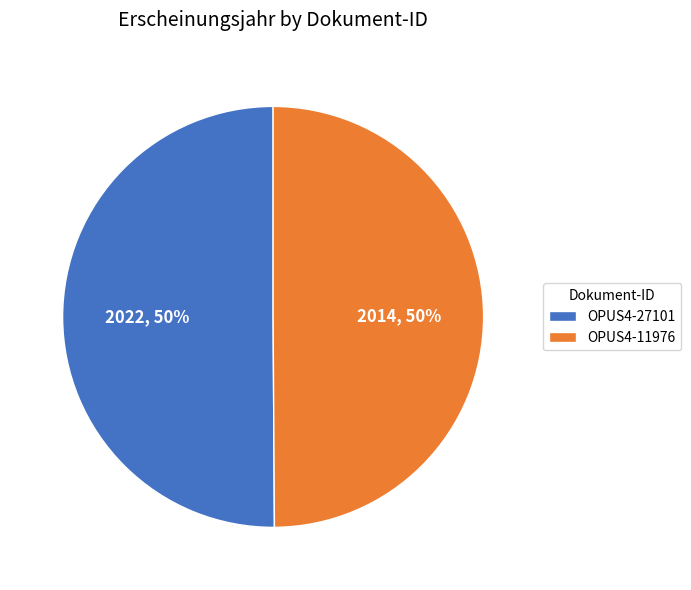

How many slices are in this pie chart?

2